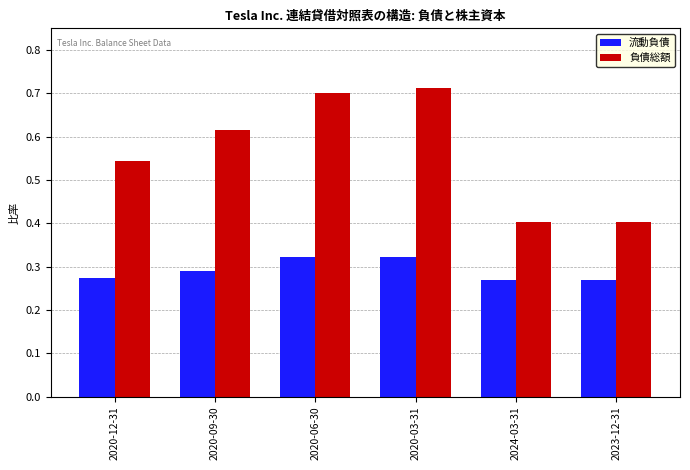

Which series has the largest total across all categories?

負債総額